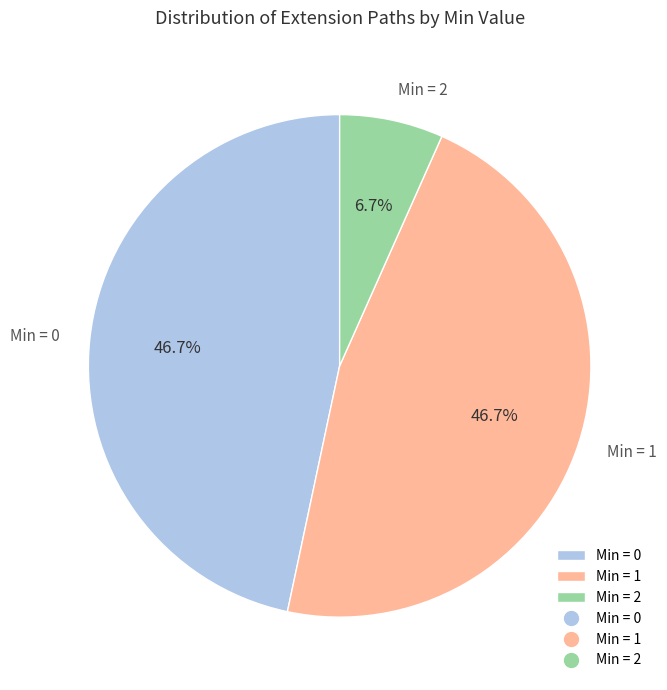

Is Min = 0 the majority of the pie?

No